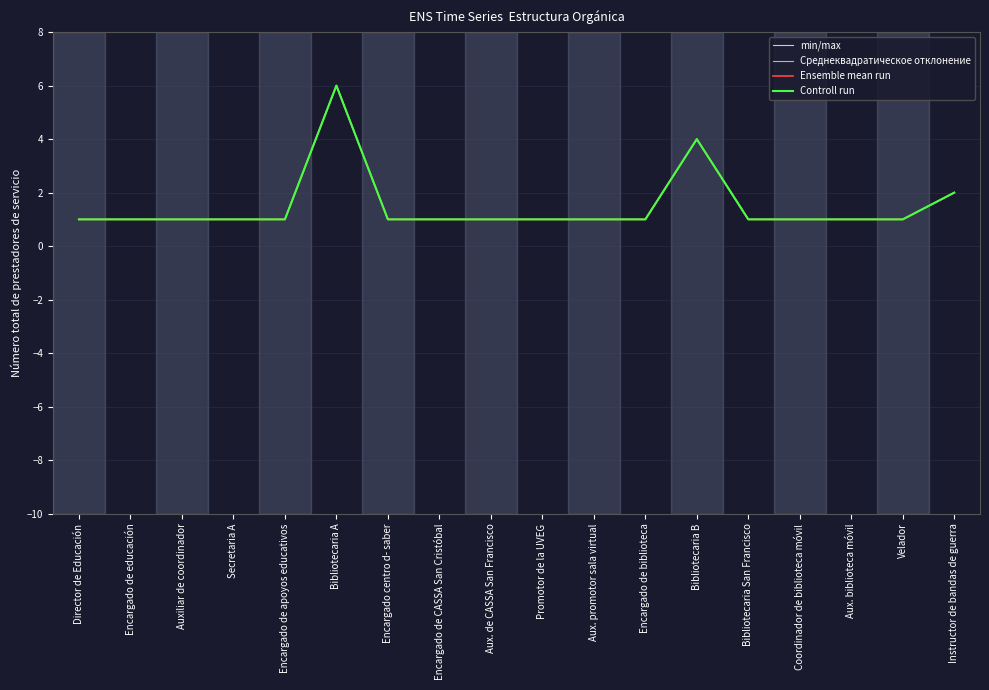

Does the chart have visible grid lines?

Yes